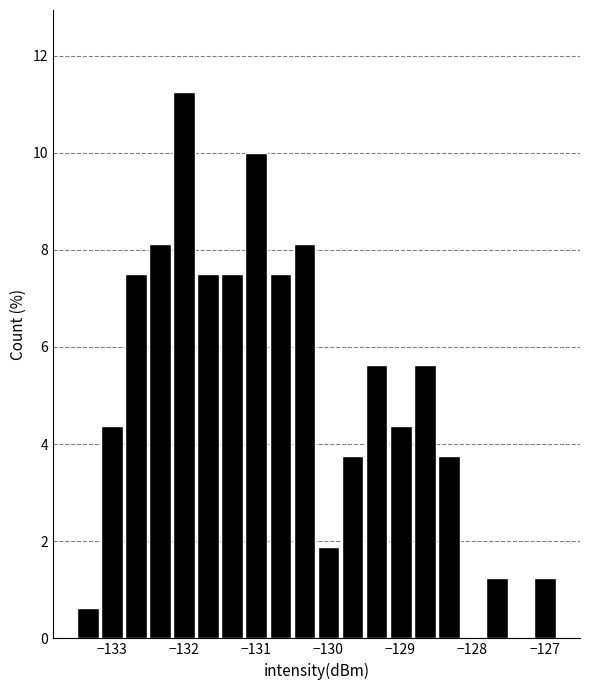

Read against the x-axis, roughly where is the centre of the tallest bar?

-132.0